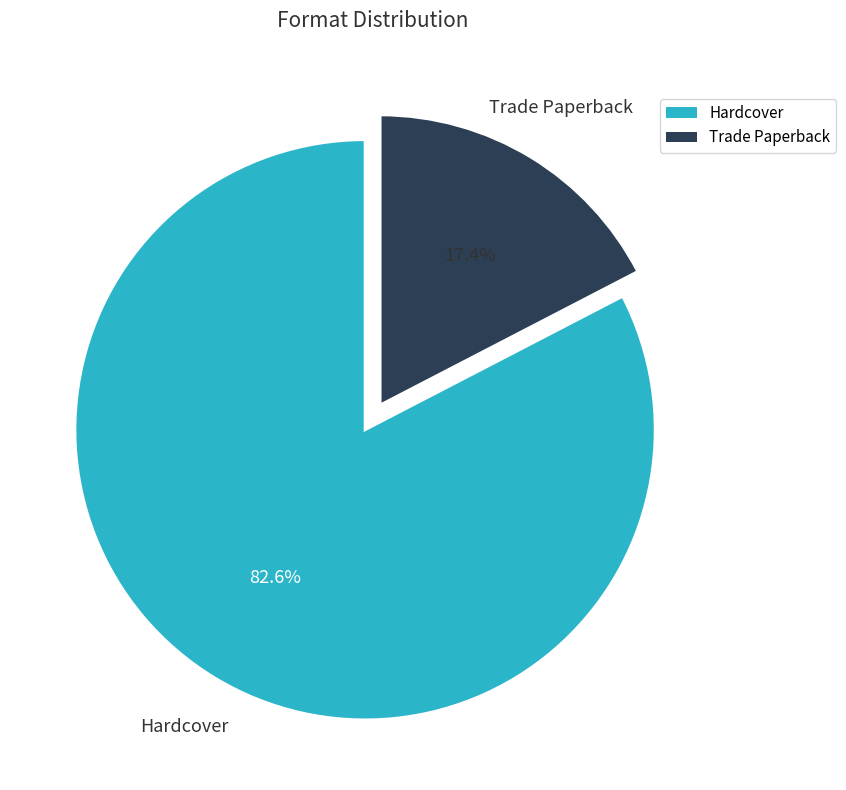

Approximately how many times larger is the value at Trade Paperback compared to Hardcover?

0.2